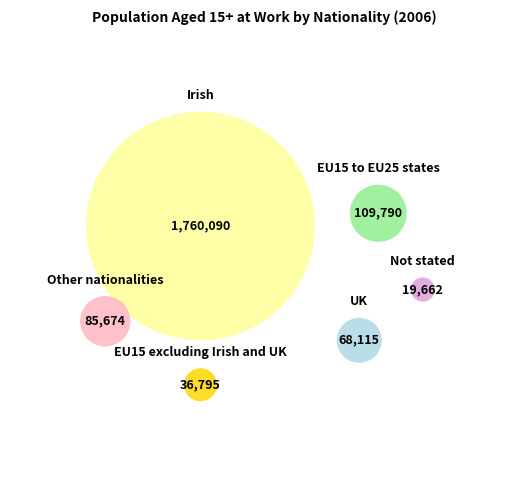

What percentage is the Other nationalities slice, to the nearest percent?

4%